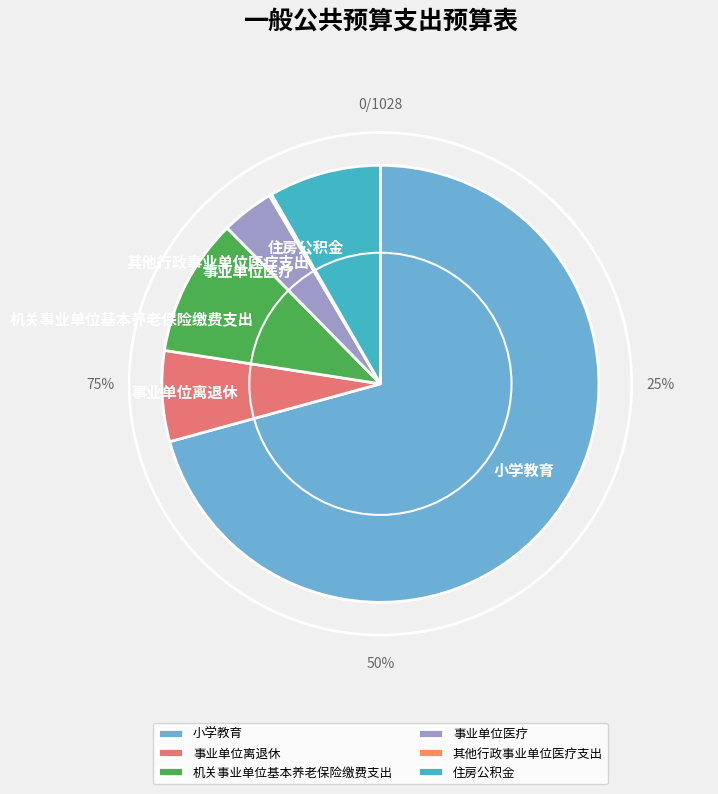

Count the number of slices in the pie.

6